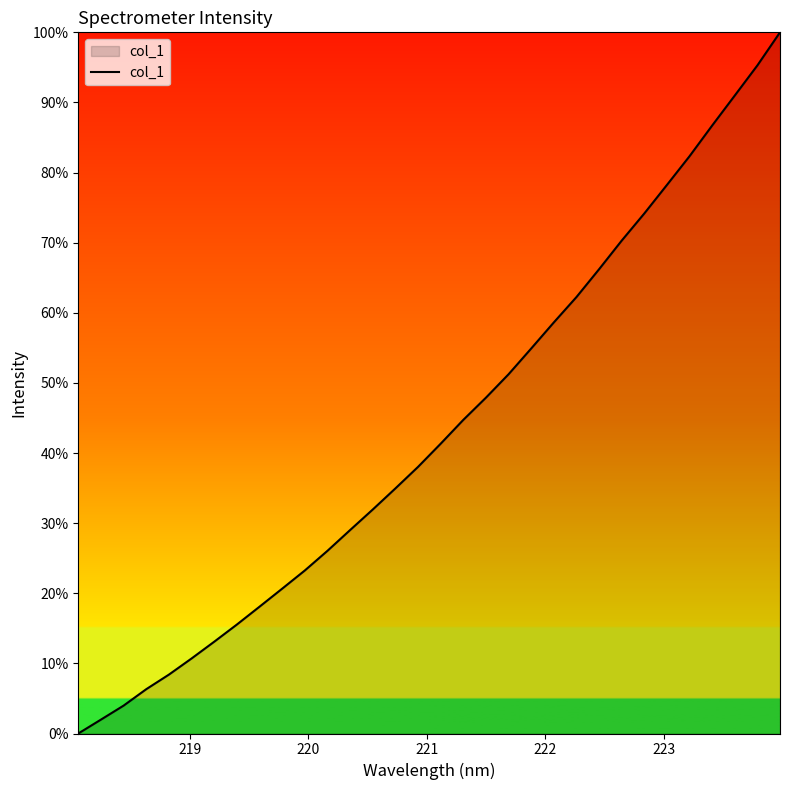

What is the difference between the maximum and minimum values?

100.0